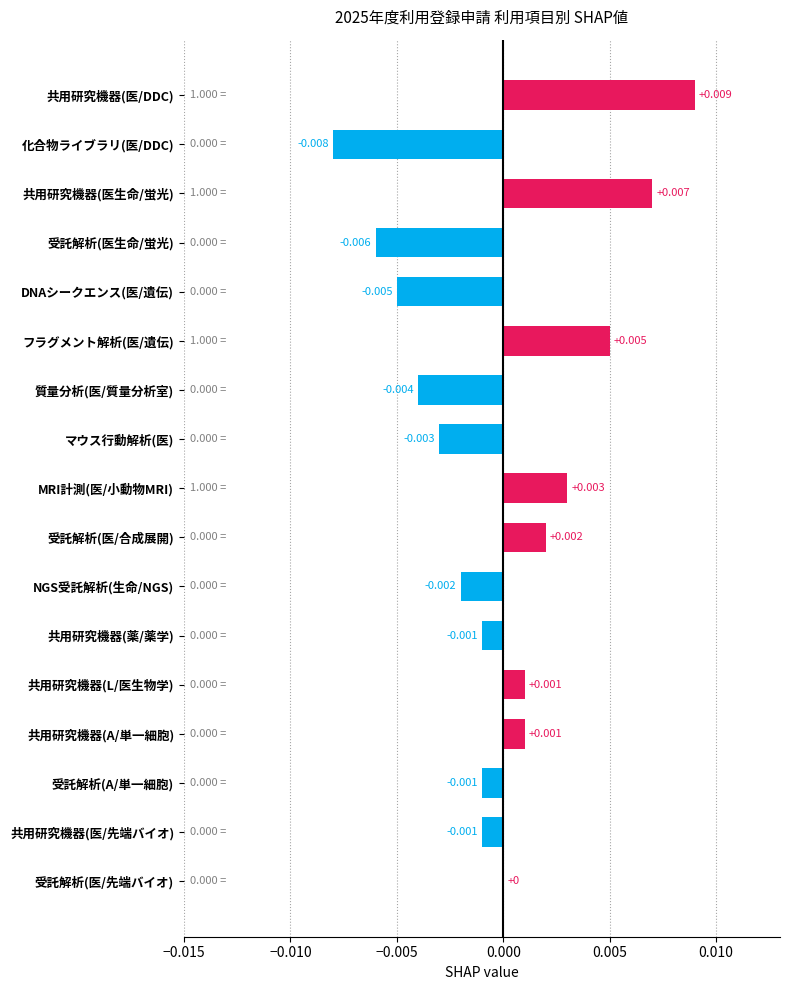

Which has a higher value, 受託解析(A/単一細胞) or 受託解析(医生命/蛍光)?

受託解析(A/単一細胞)